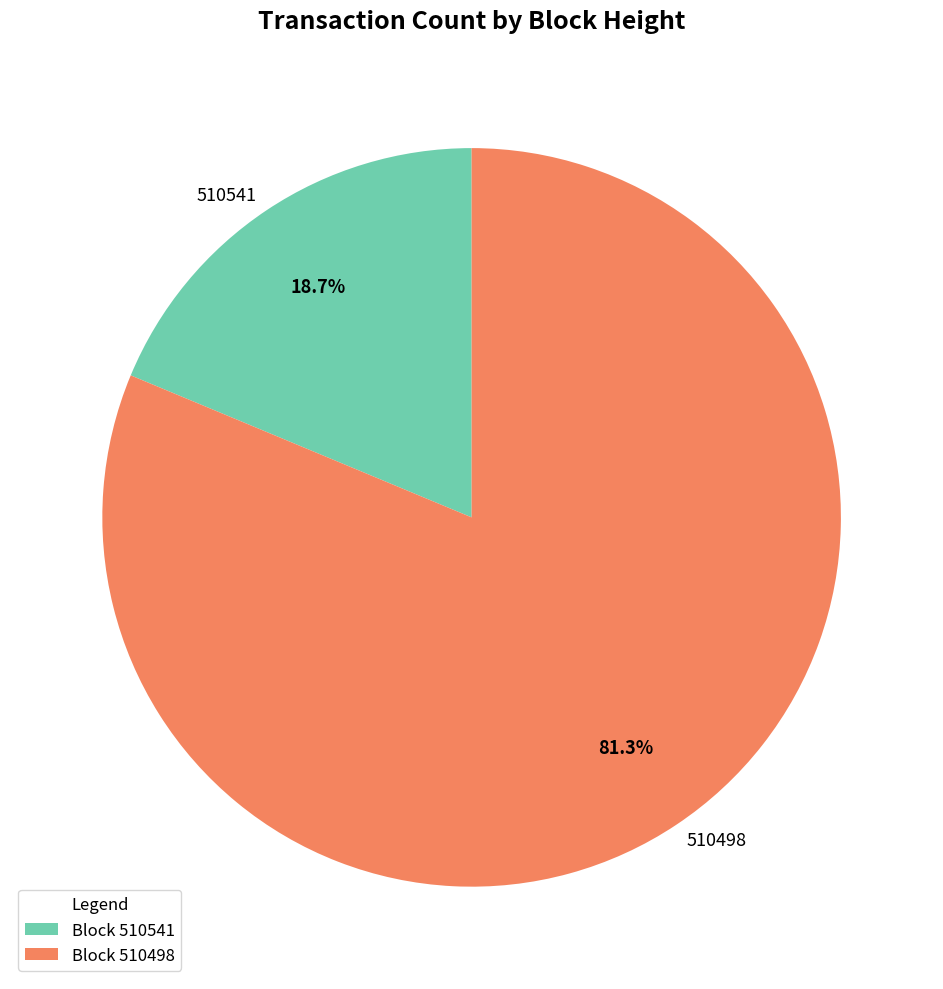

Rank the categories by value from lowest to highest.

510541, 510498